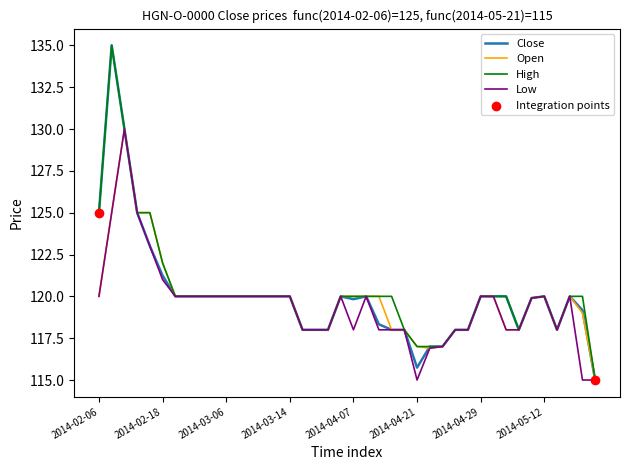

What is the smallest value displayed?

115.0